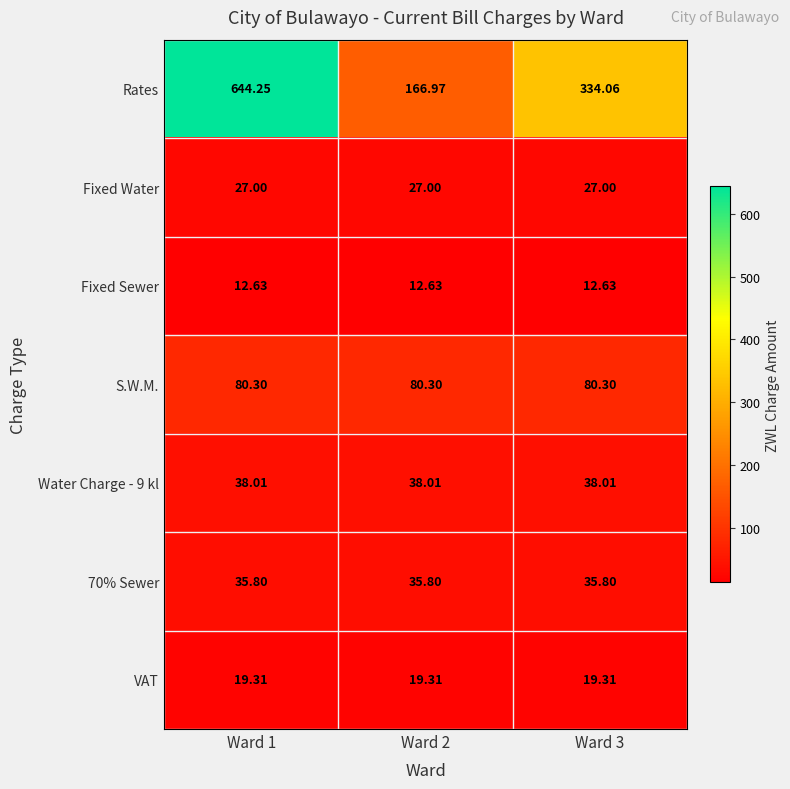

Rank the series at Ward 1 from lowest to highest value.

Fixed Sewer, VAT, Fixed Water, 70% Sewer, Water Charge - 9 kl, S.W.M., Rates